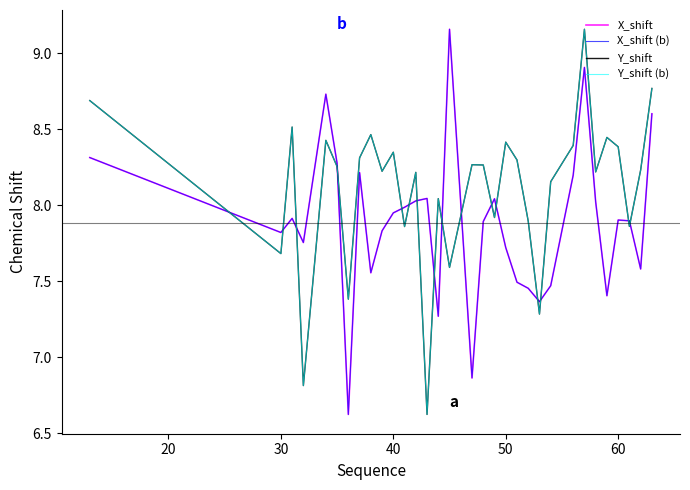

Is this an area chart (filled region under the line)?

No